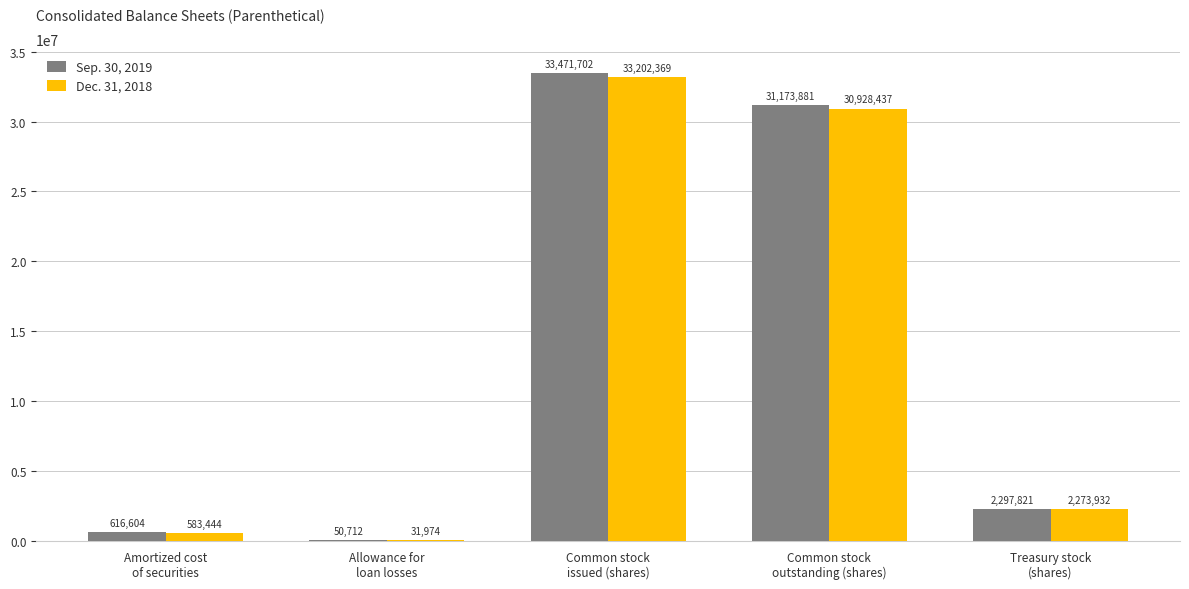

What is the greatest value displayed?

33471702